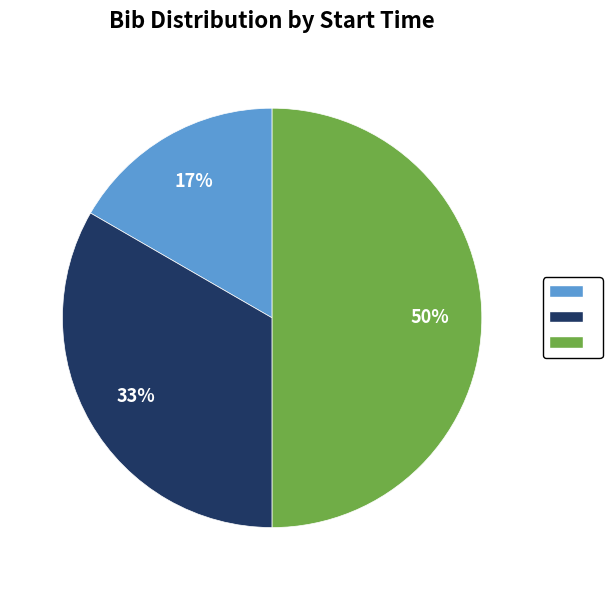

To the nearest percent, what is the average slice percentage?

33%